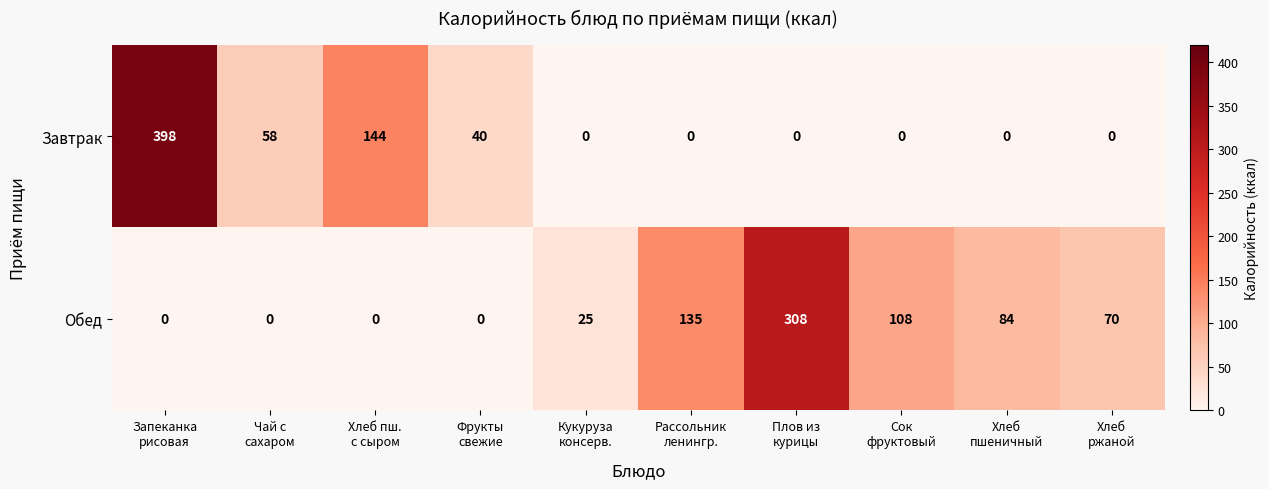

How many values in Обед are above zero?

6